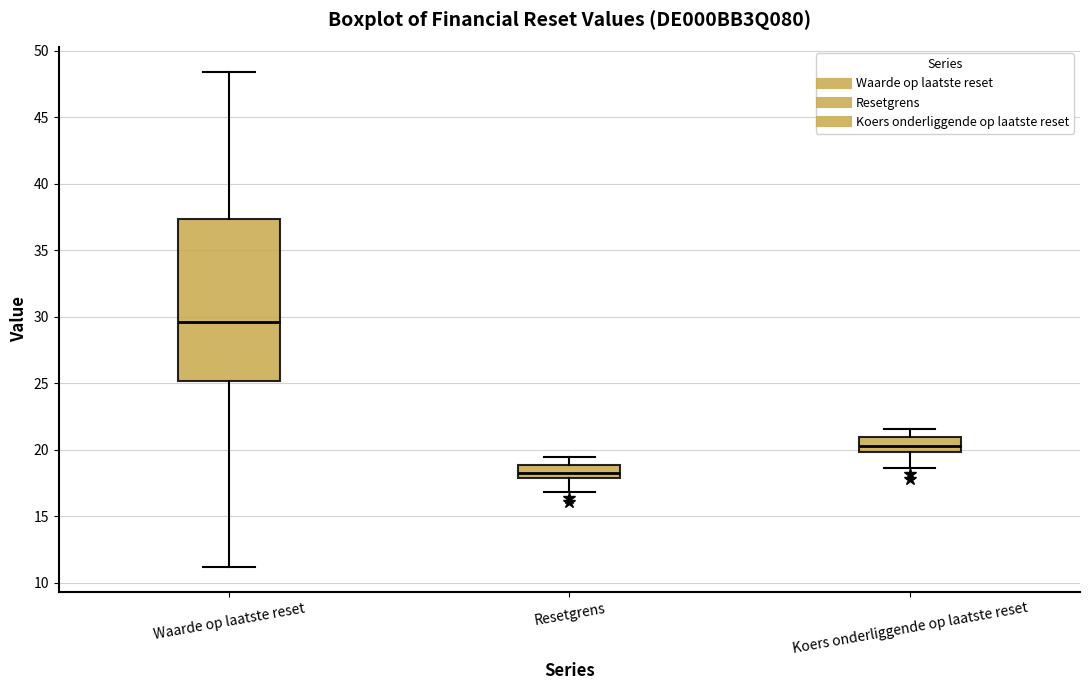

Reading left to right, transcribe this box plot: for each box, give where its median line is, the range the box spans, and where its two whiskers end, as read against the y-axis. The values are not printed on the chart, so give them approximately, as read against the axis.

Waarde op laatste reset: median 29.5, box 25.0 to 37.5, whiskers 11.0 to 48.5
Resetgrens: median 18.5, box 18.0 to 19.0, whiskers 17.0 to 19.5
Koers onderliggende op laatste reset: median 20.5, box 20.0 to 21.0, whiskers 18.5 to 21.5